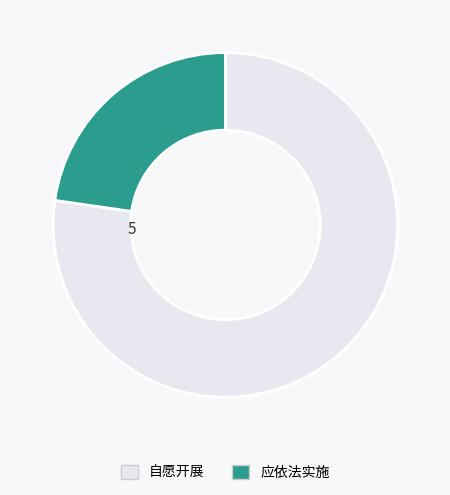

True or false: 自愿开展 accounts for 65% of the total.

False